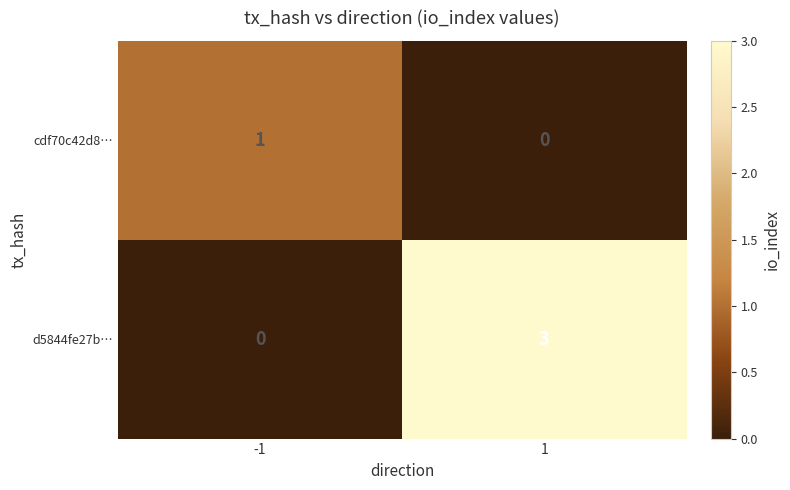

Is the value of d5844fe27b… at 1 greater than the value of cdf70c42d8… at -1?

Yes